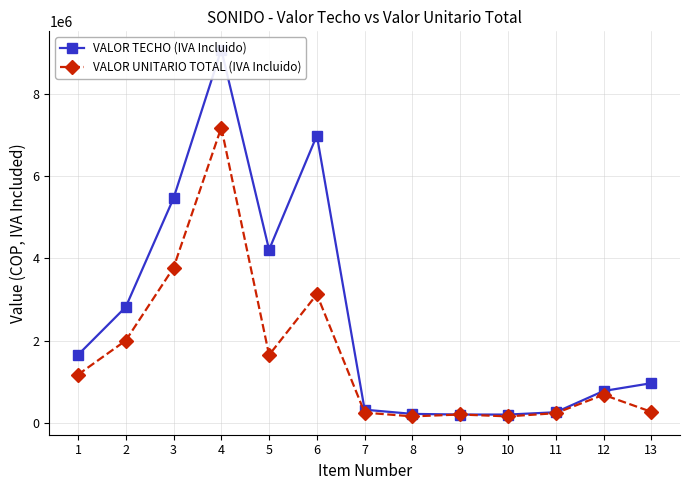

What are all the series names shown in the legend?

VALOR TECHO (IVA Incluido), VALOR UNITARIO TOTAL (IVA Incluido)